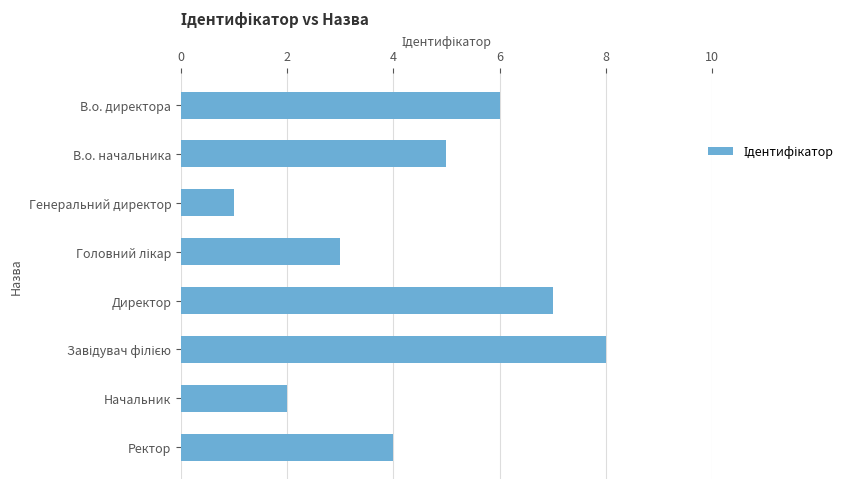

What is the change in value from Начальник to Ректор?

+2